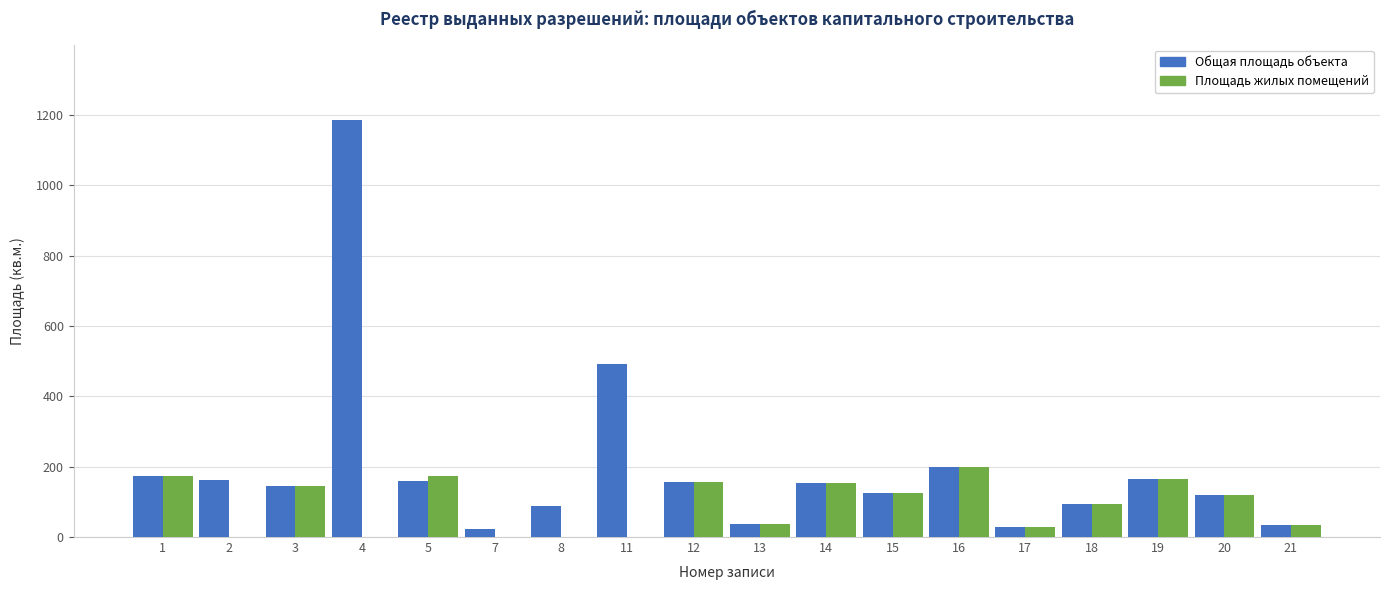

How many groups of bars are there?

18